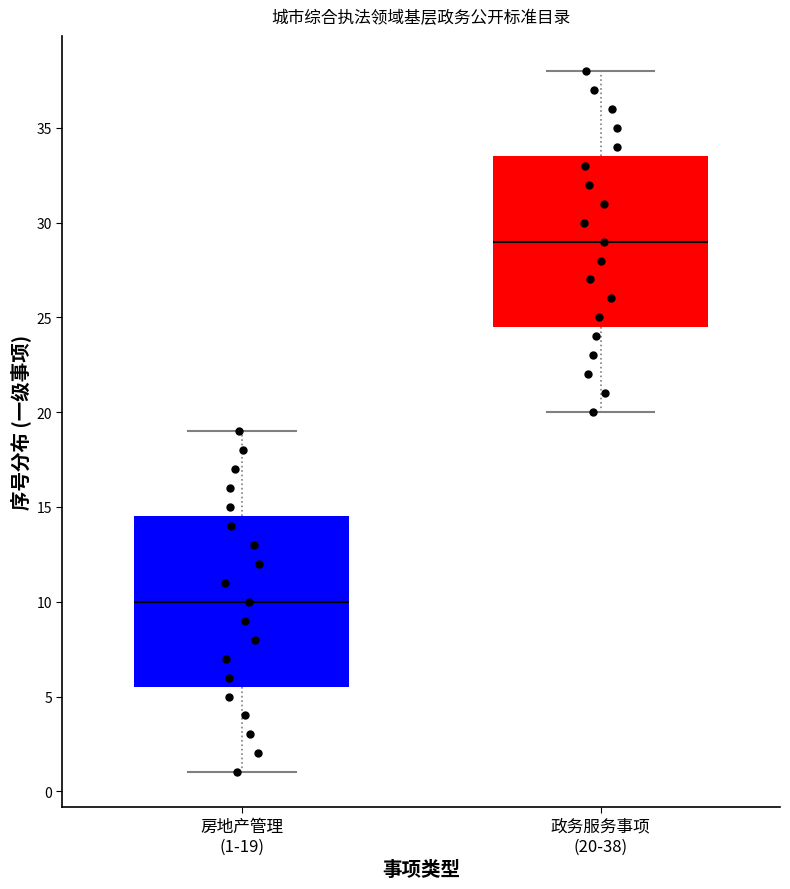

Which box has the highest median line?

政务服务事项 (20-38)